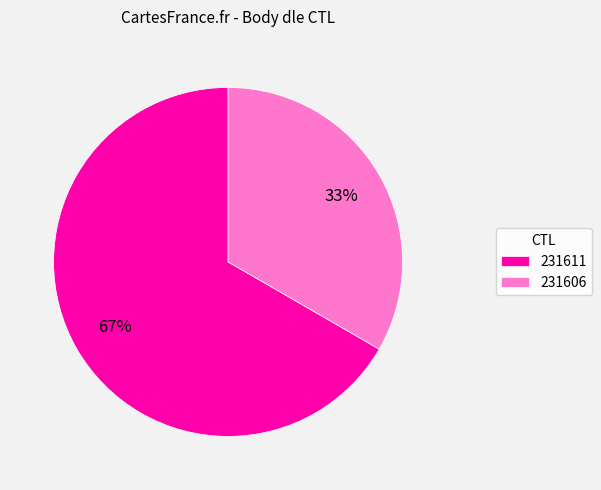

Is the sum of 231606 and 231611 greater than half?

Yes